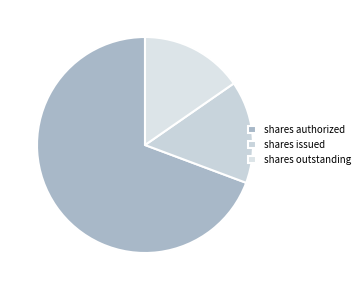

Count the number of slices in the pie.

3